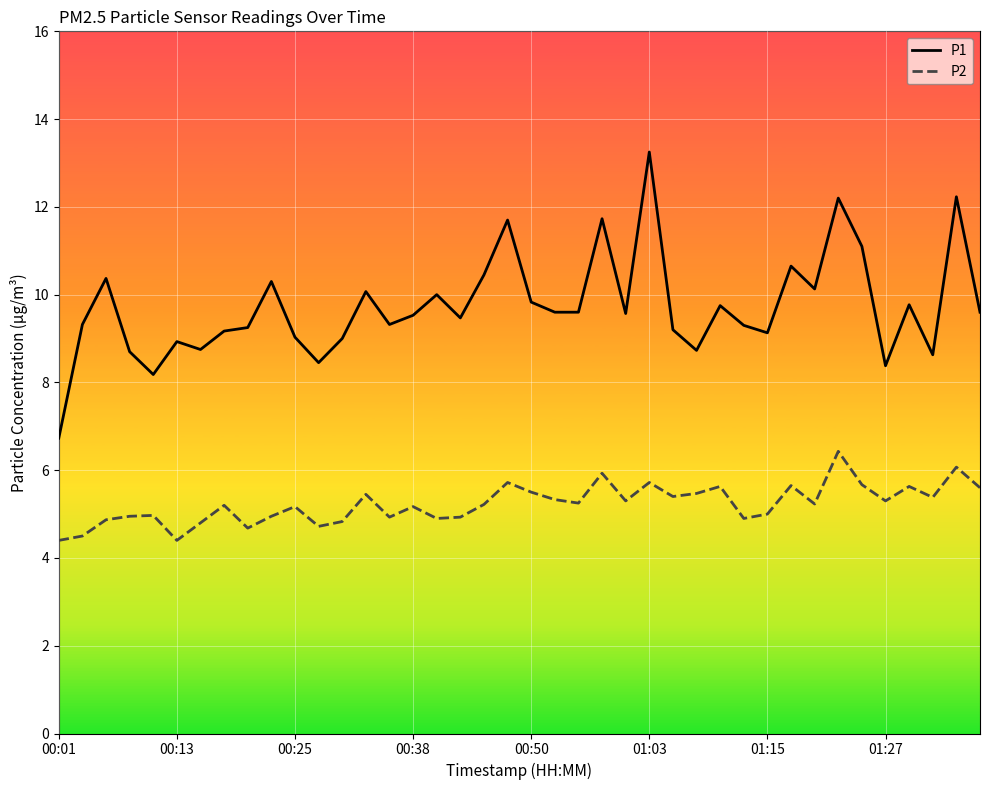

Rank the series by their average value, from highest to lowest.

P1, P2